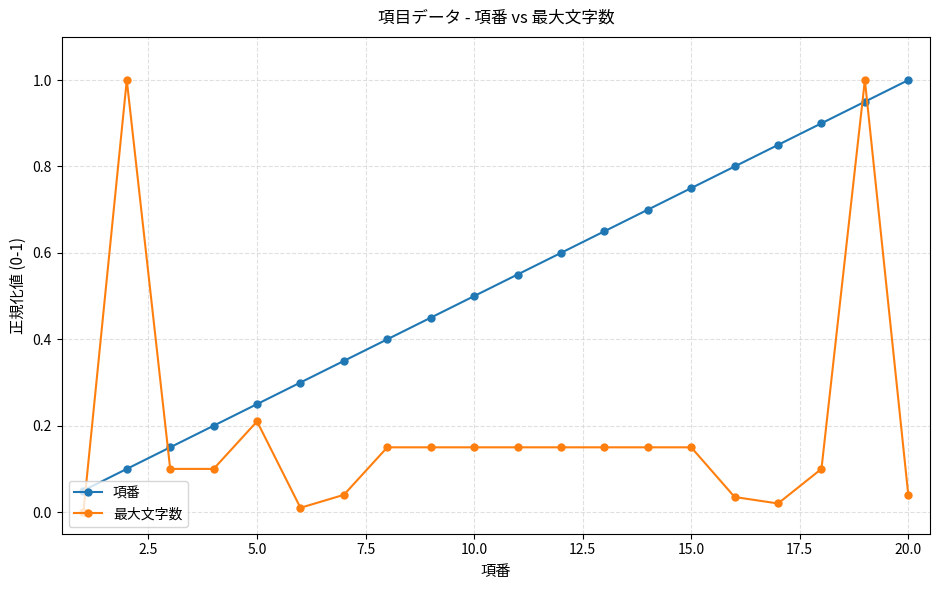

What is the difference between the second highest and minimum values in the 最大文字数 series?

1.0